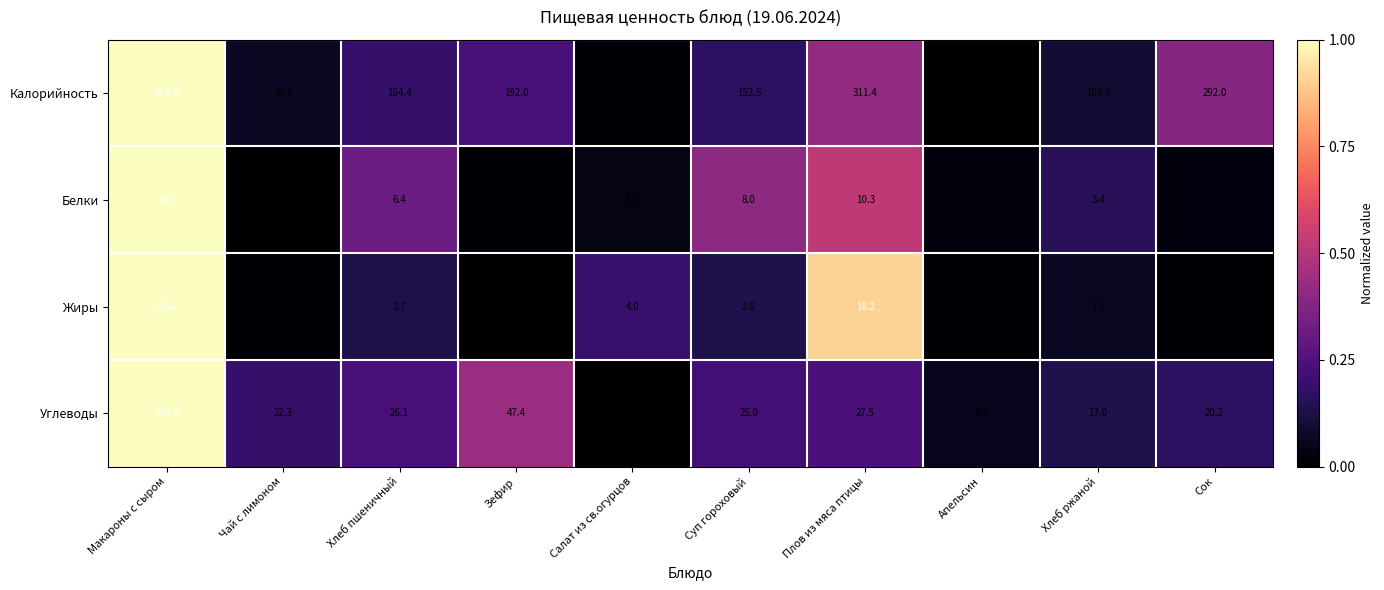

What is the difference between the second highest and second lowest values in the Белки series?

9.7